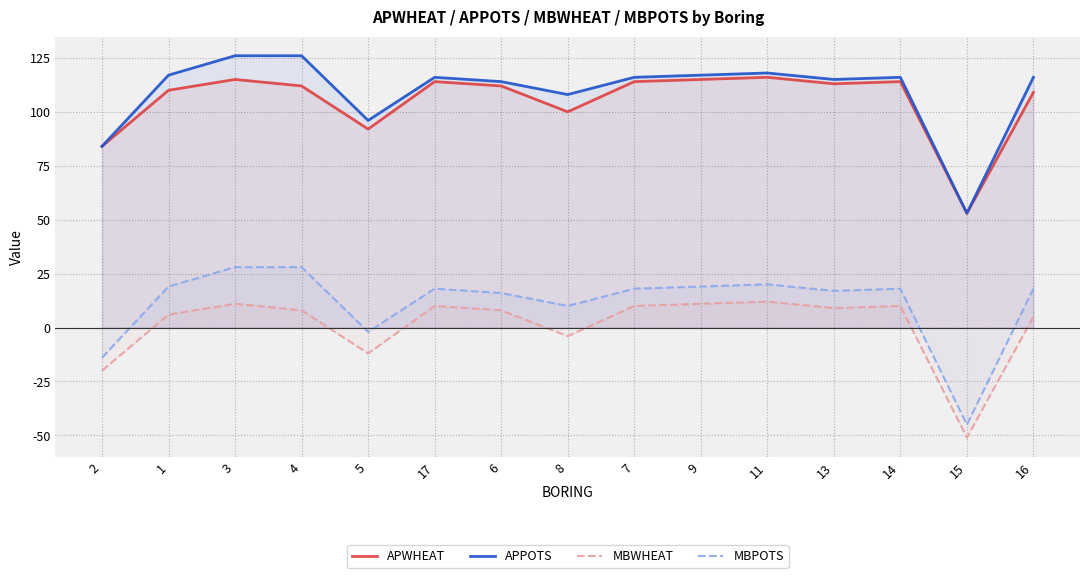

The value of MBWHEAT at 13 is 9. True or false?

True